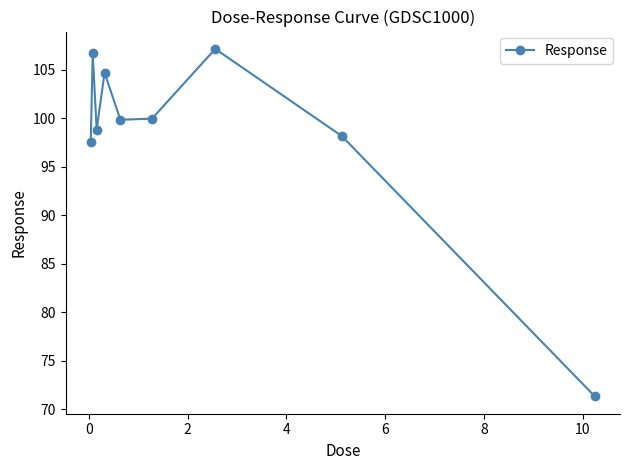

True or false: the data has more than 1 interior local peaks.

True